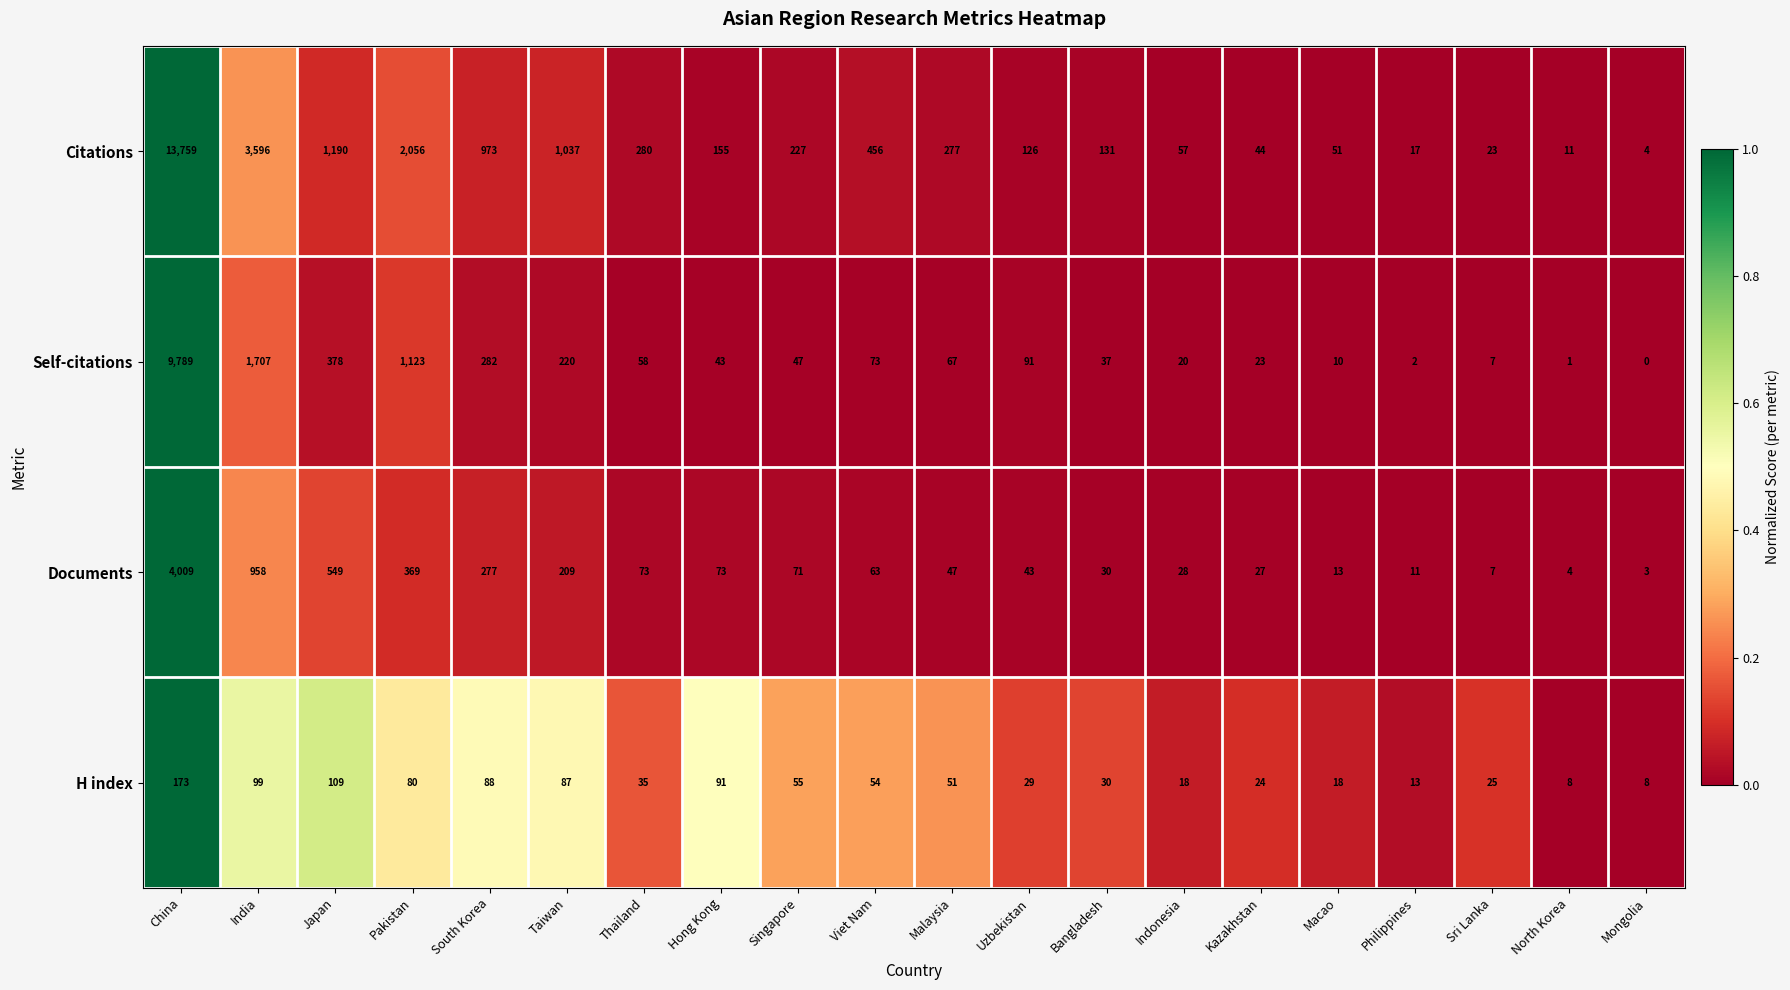

The Self-citations series shows 220 at Taiwan. True or false?

True